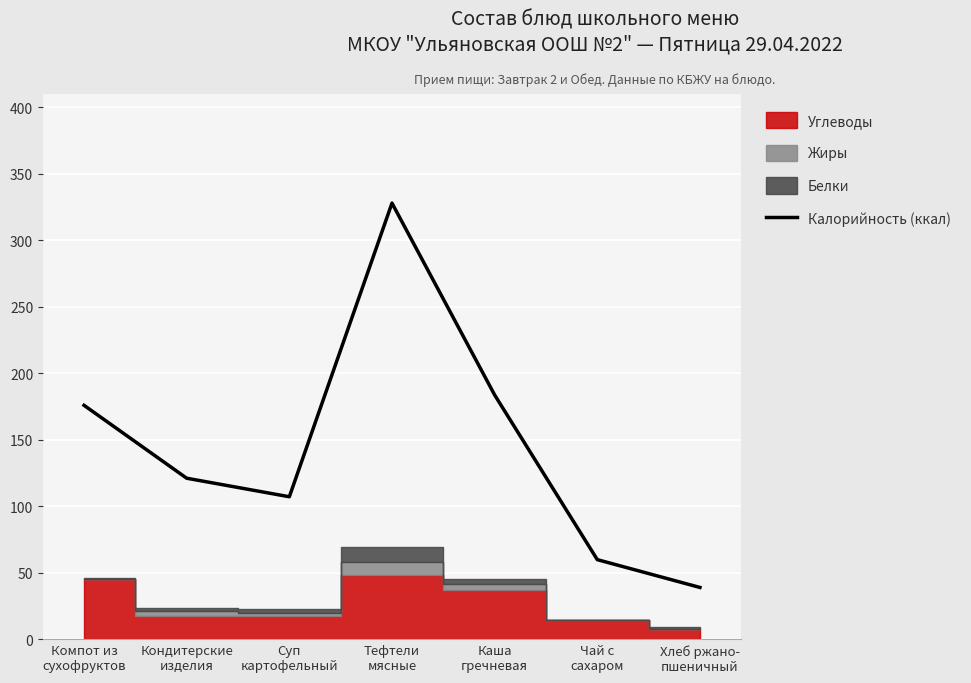

What position from the left is Тефтели
мясные?

4